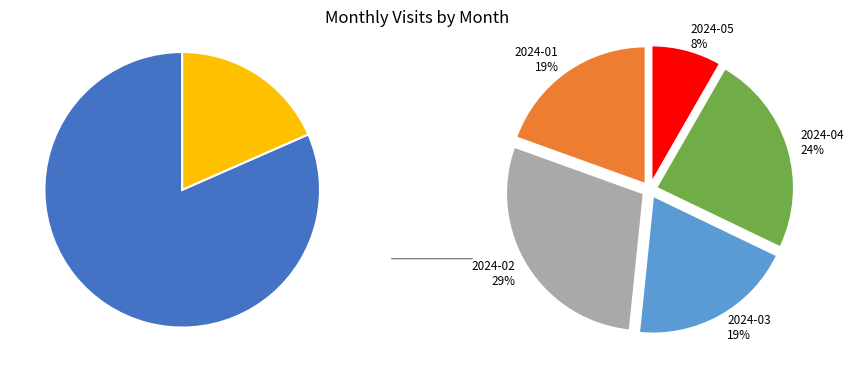

How many slices are in this pie chart?

7